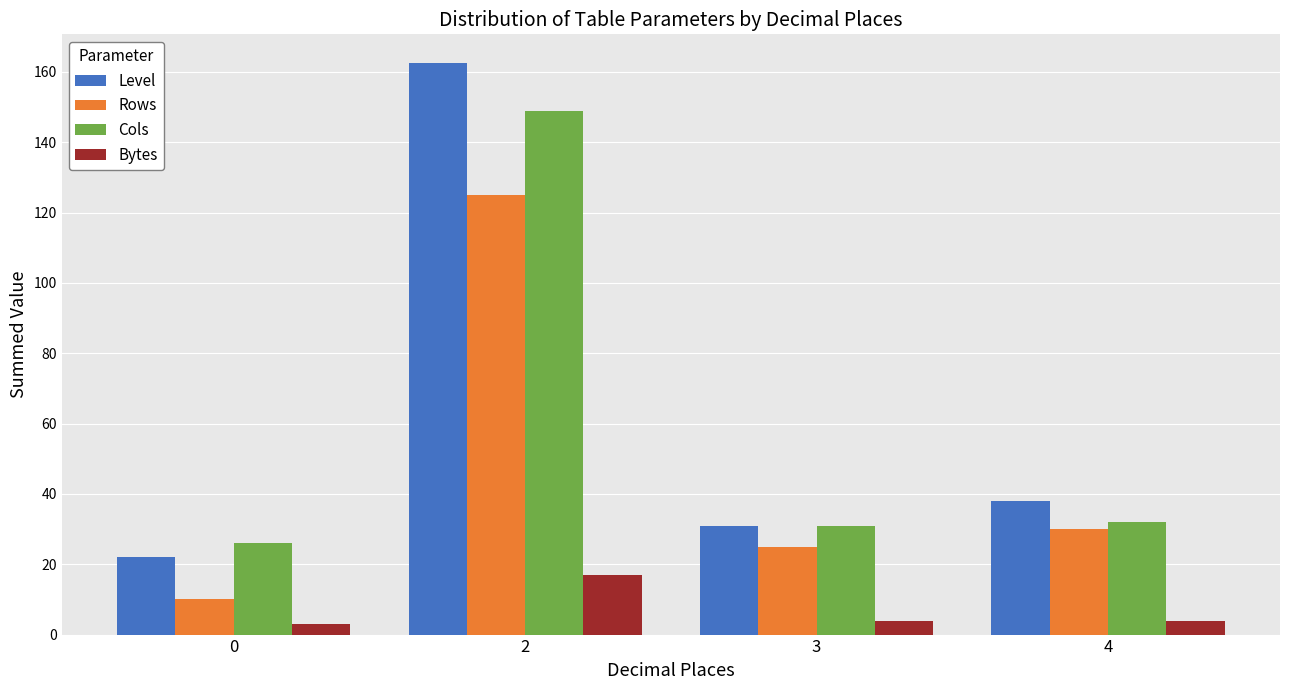

List the series in order of their peak value, lowest first.

Bytes, Rows, Cols, Level